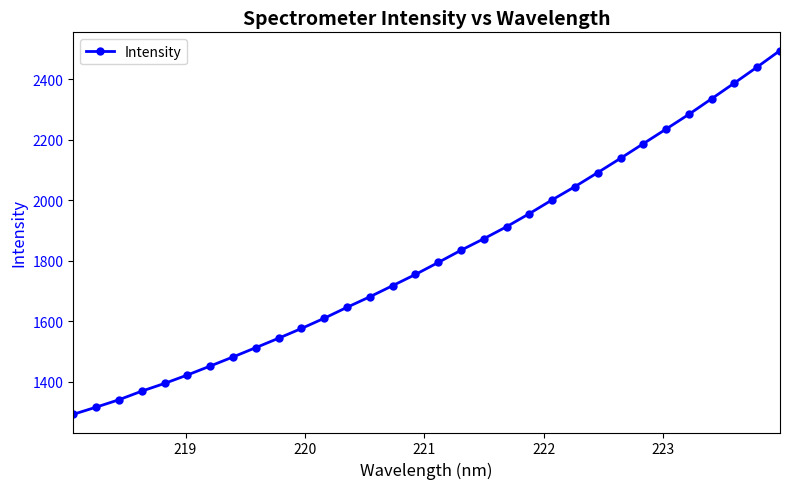

What is the minimum value shown in the chart?

1293.3